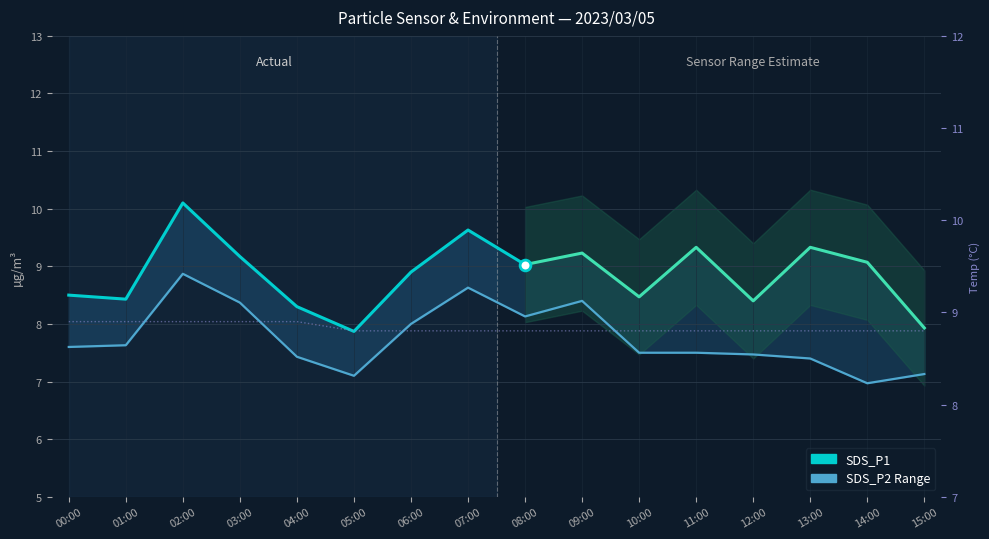

Which series reaches the minimum Y coordinate?

SDS_P2